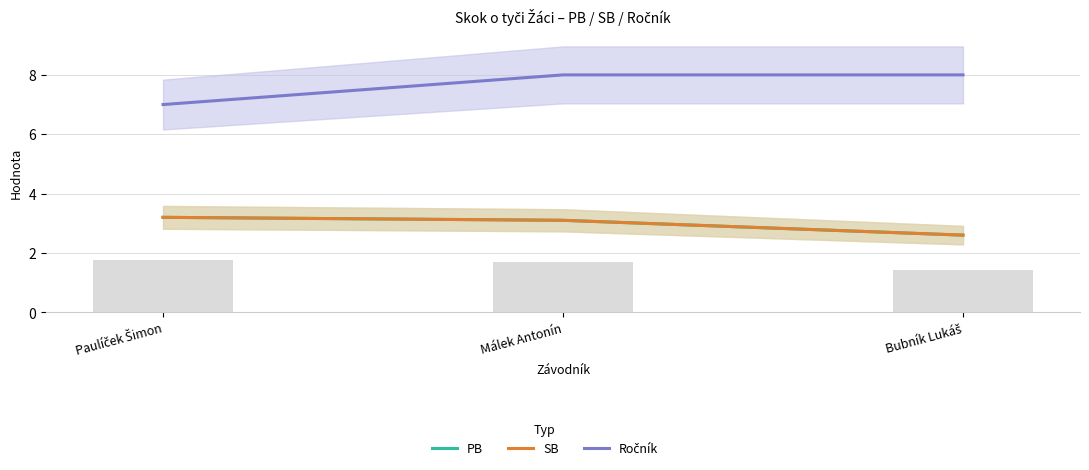

At which label does PB first exceed 3?

Paulíček Šimon